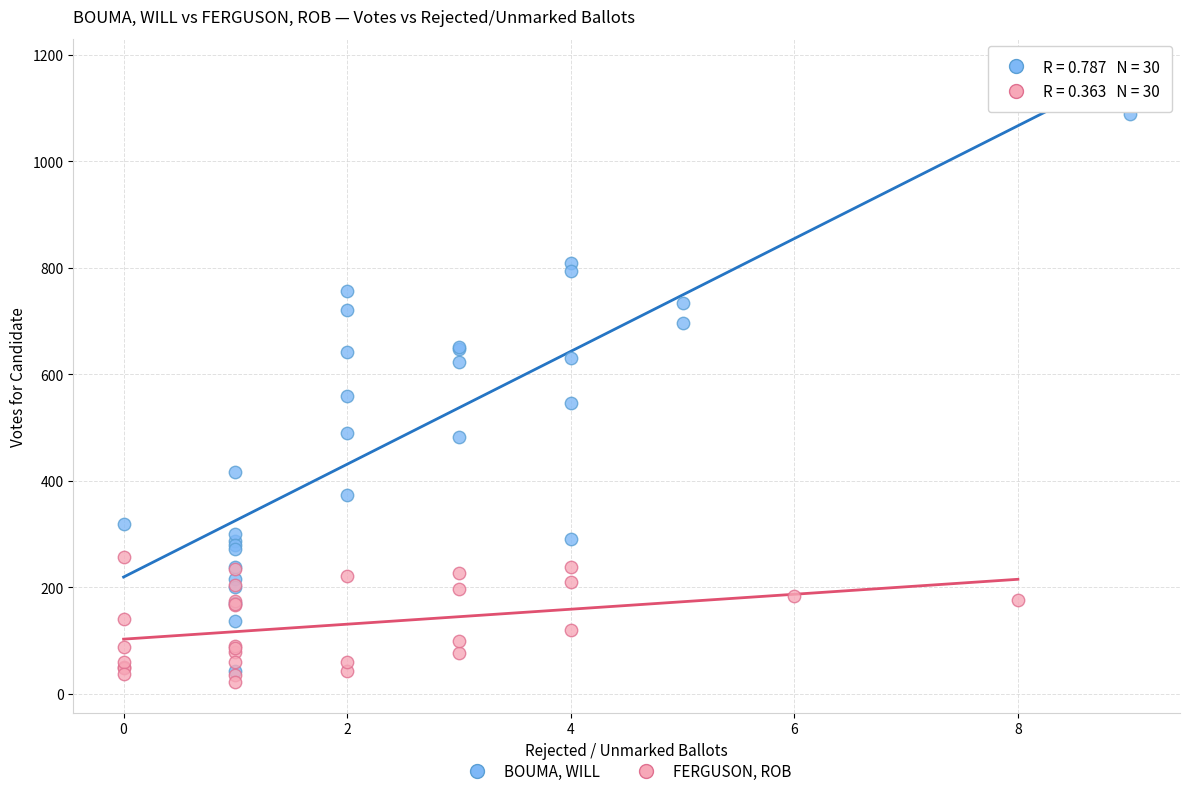

Which series has the largest Y range (max minus min)?

BOUMA, WILL